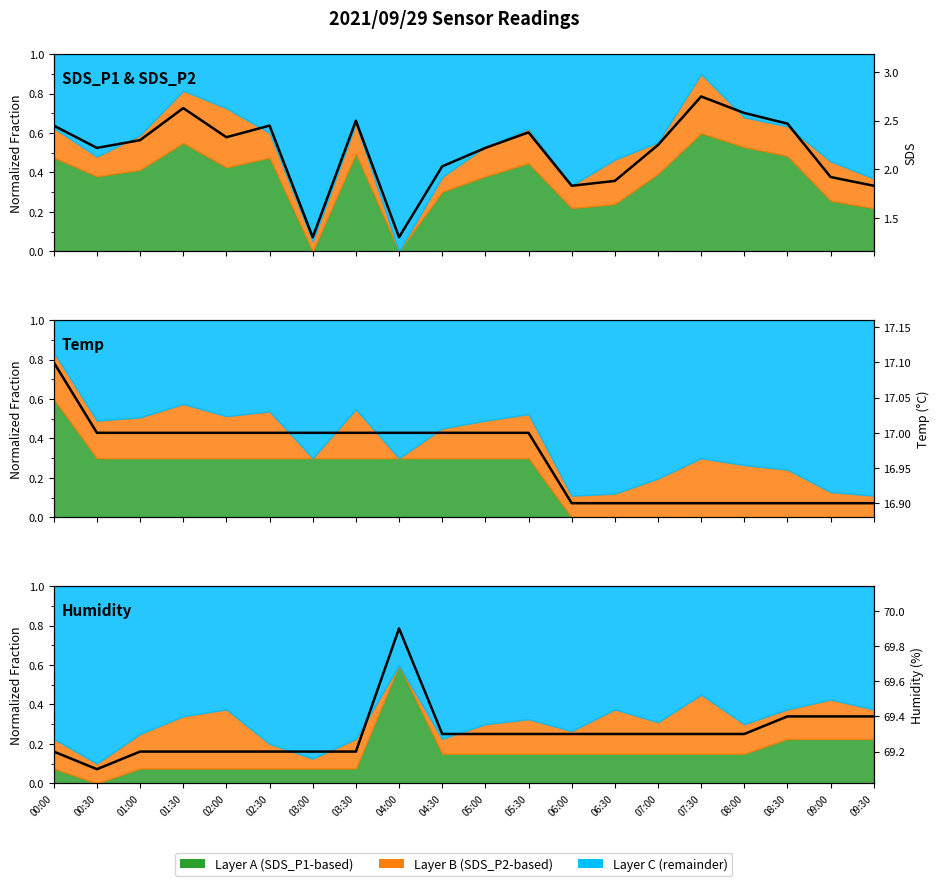

What is the difference between the SDS values at 03:00 and 03:30?

1.2